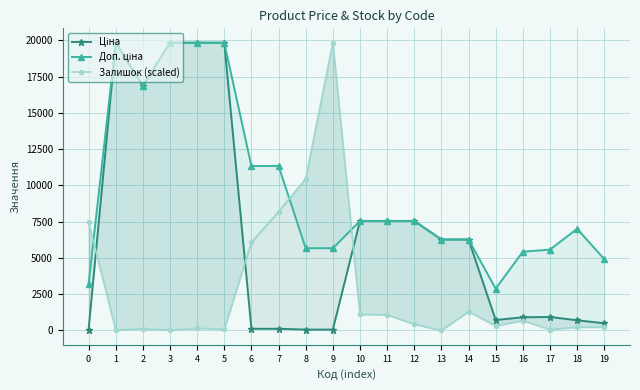

Count the number of data series in this chart.

3